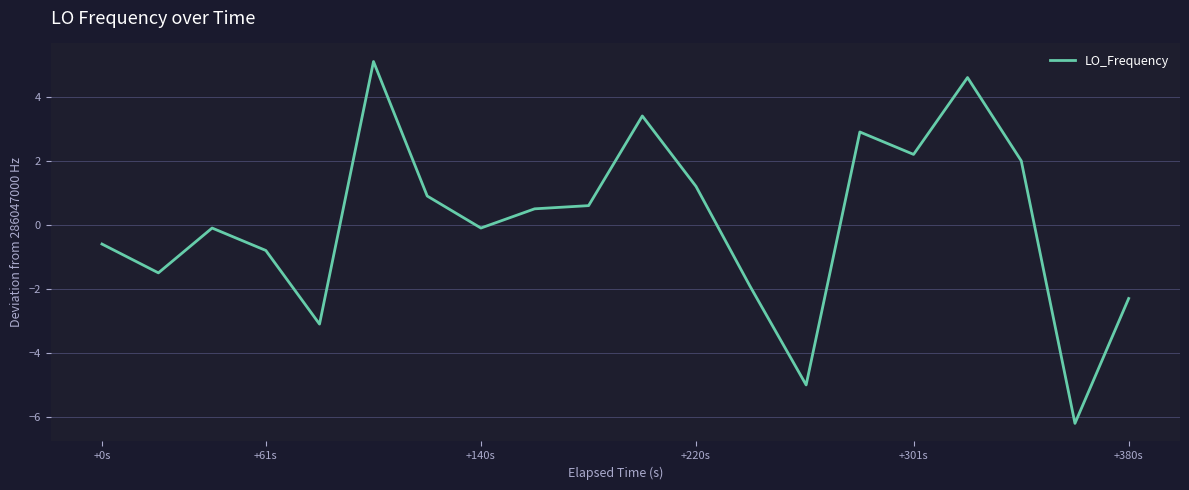

What is the difference between the maximum and minimum values?

11.3